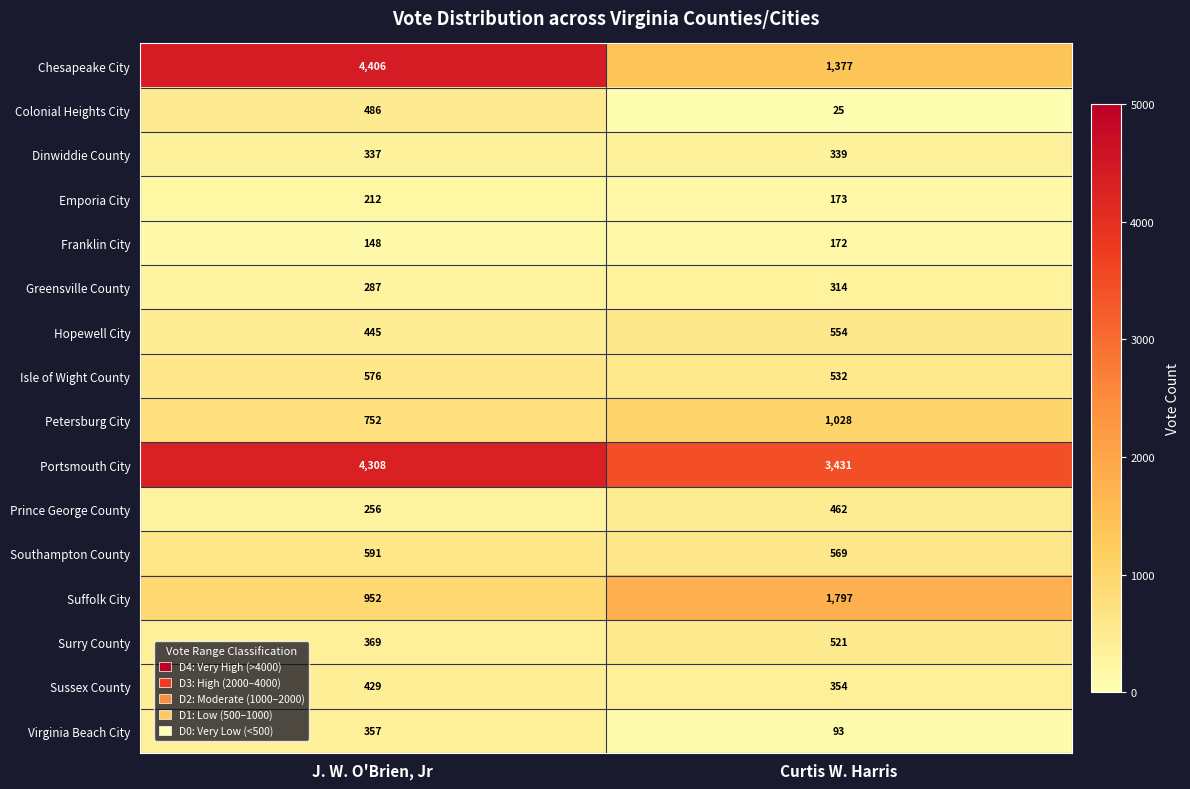

What is the sum of all Isle of Wight County values?

1108